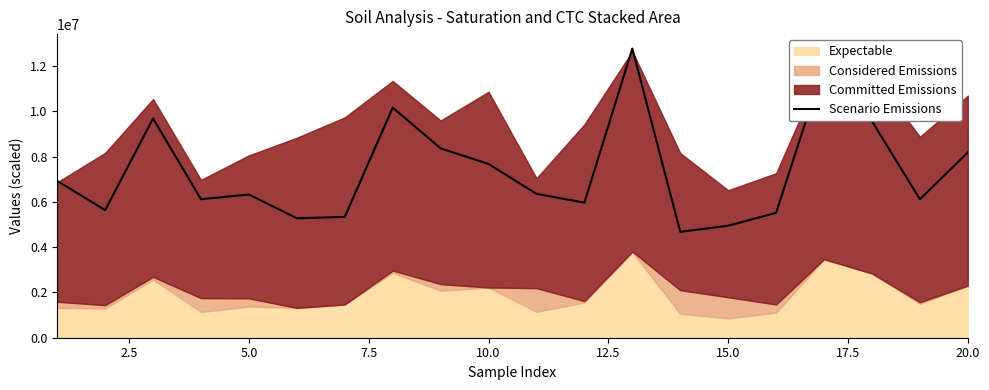

How many data points does each series have?

20